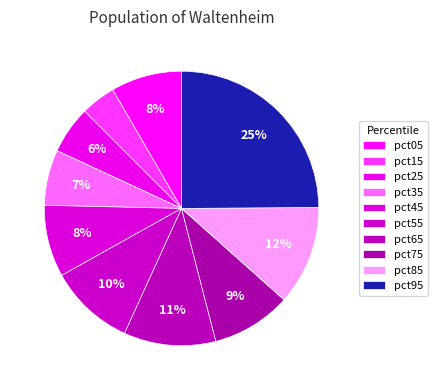

Count the number of slices in the pie.

10